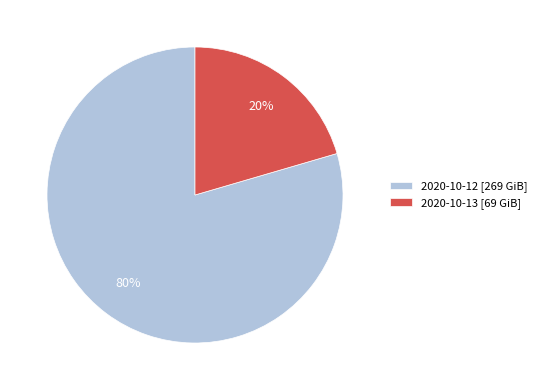

How many segments does this pie chart have?

2